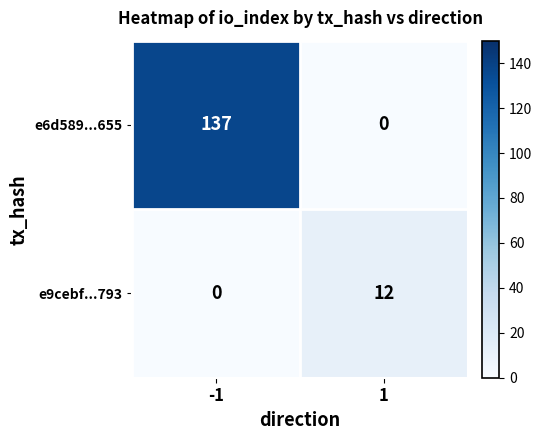

What is the difference between the highest and lowest values at -1?

137